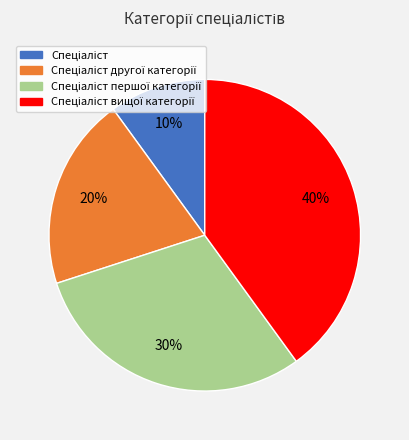

To the nearest percent, what is the average slice percentage?

25%